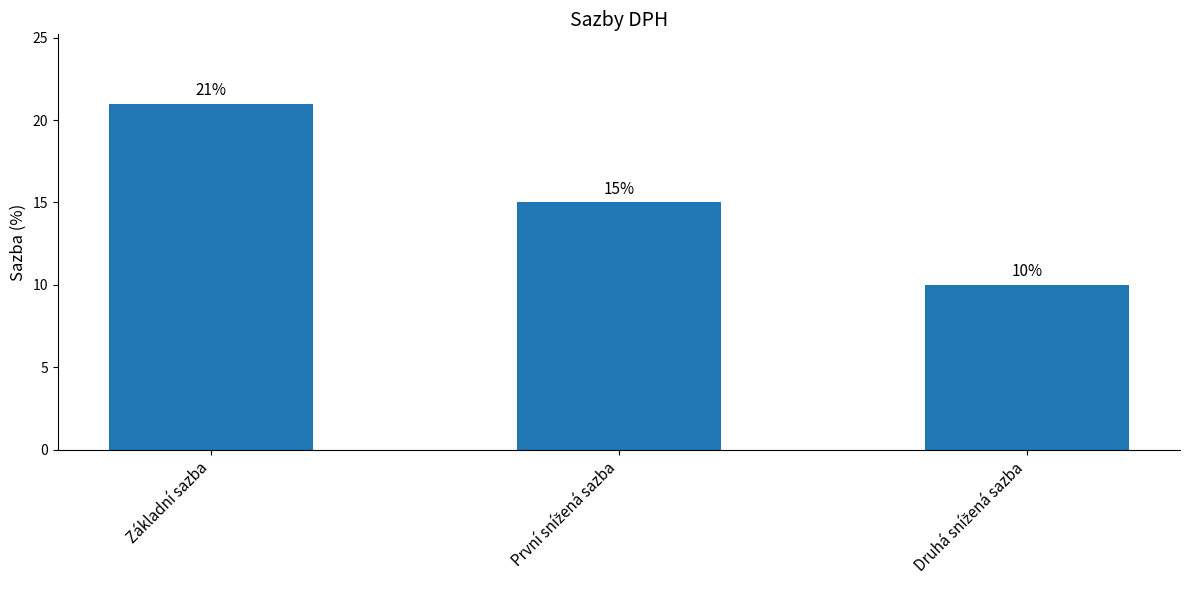

The value at Základní sazba is 21. True or false?

True